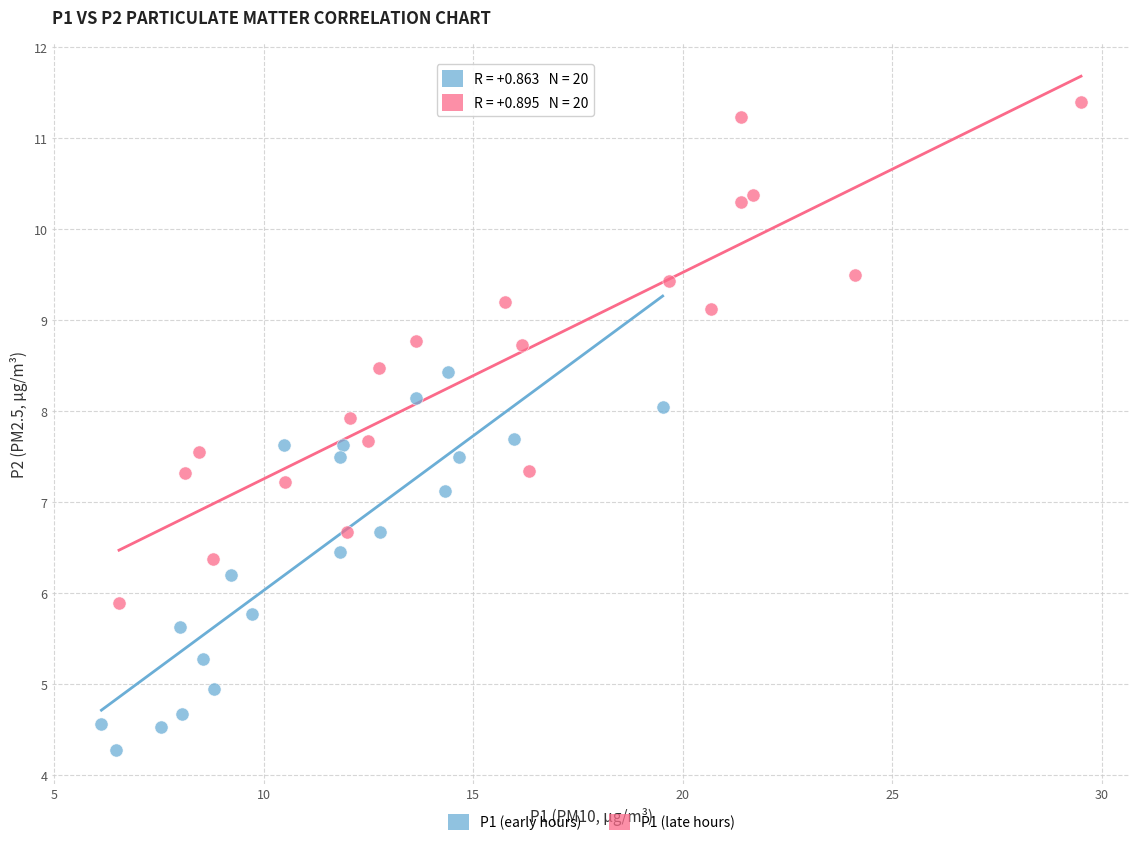

Which series reaches the minimum Y coordinate?

P1 (early hours)